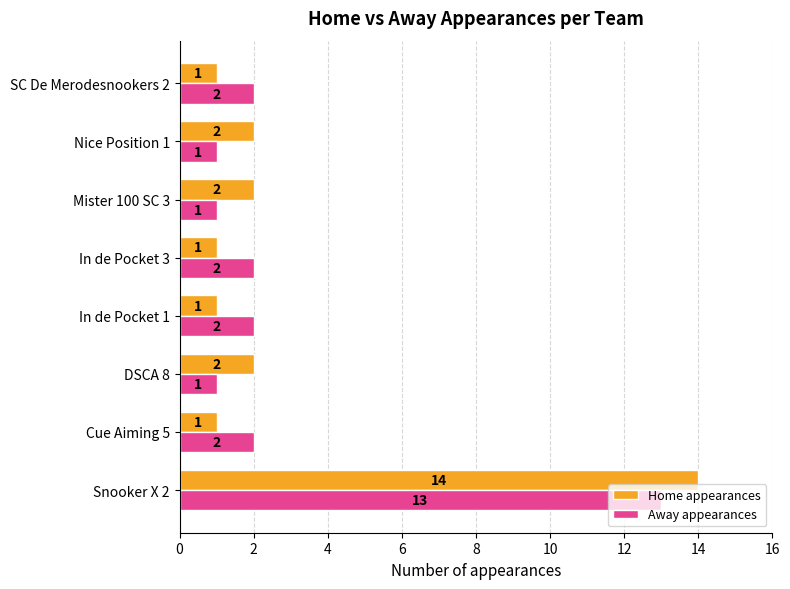

How many data points in Away appearances are less than 2?

3